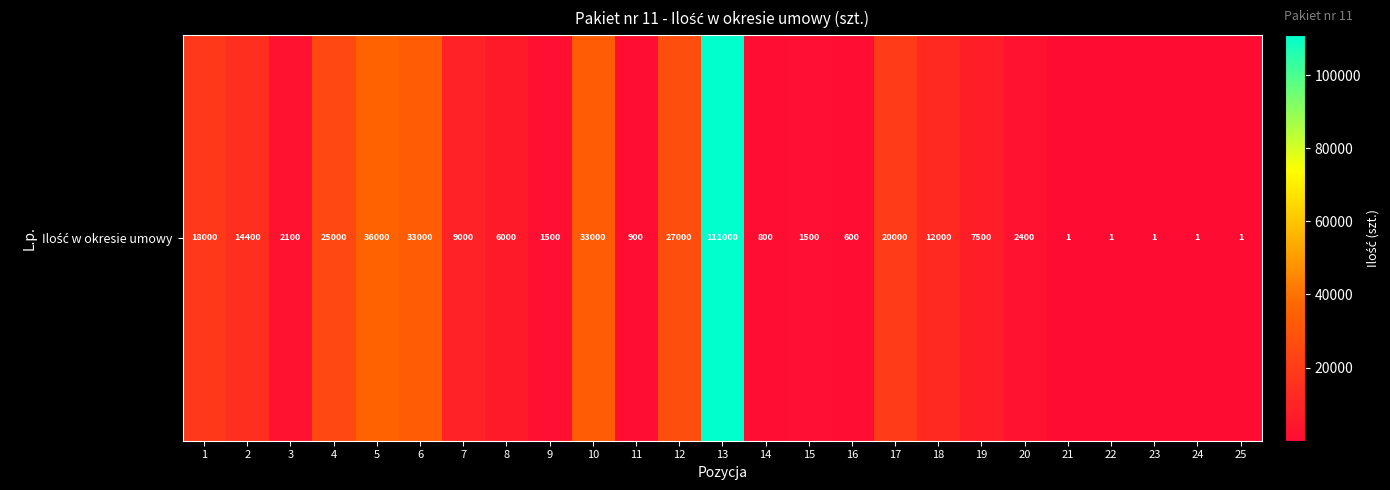

Is it true that the value at 17 is 29713?

False